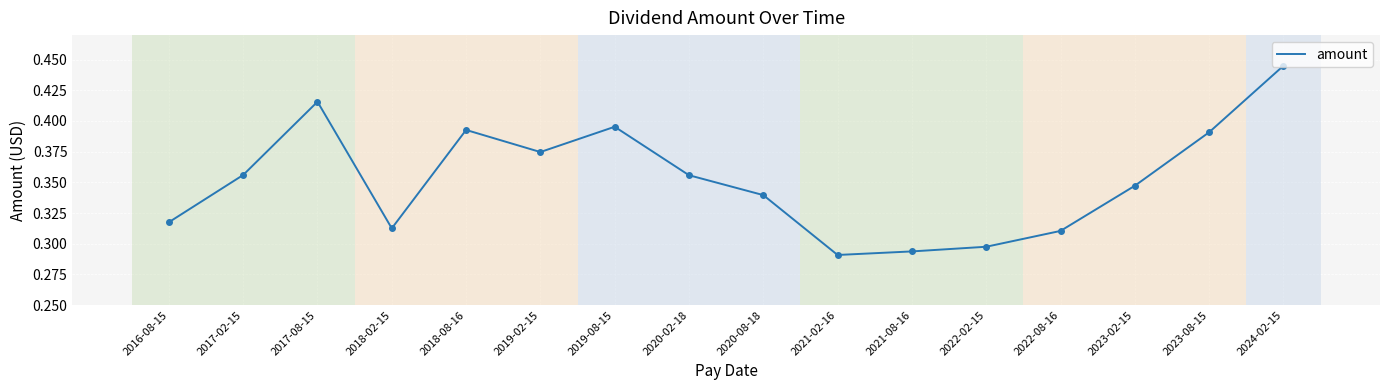

The chart shows a value of 0.6 at 2018-08-16. True or false?

False